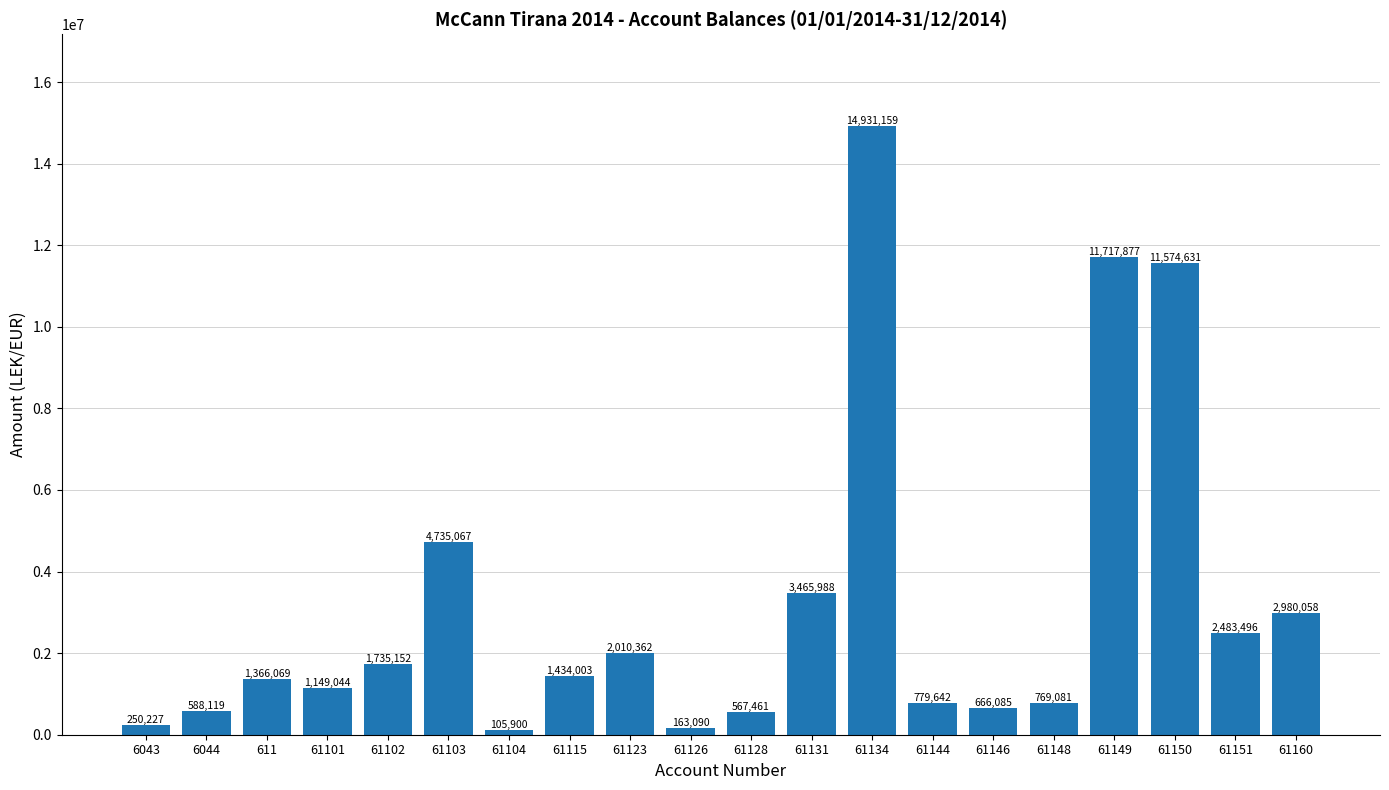

Between 61126 and 61104, which is larger?

61126